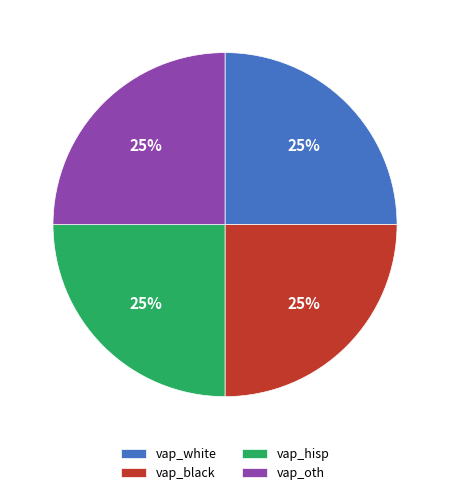

Is vap_oth the majority of the pie?

No